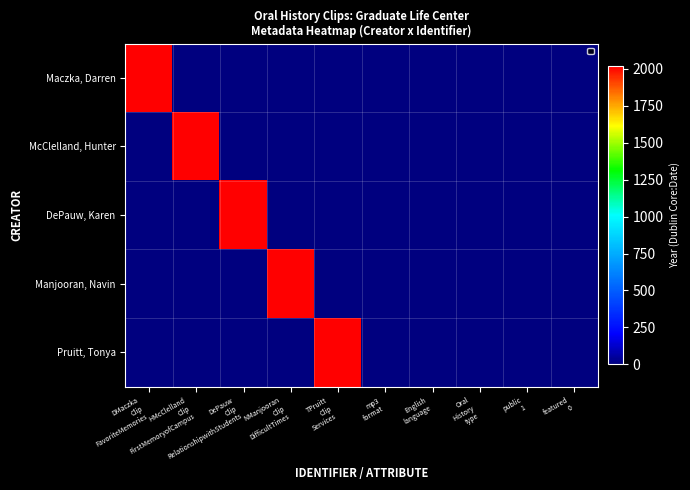

How many categories are shown in the chart?

10